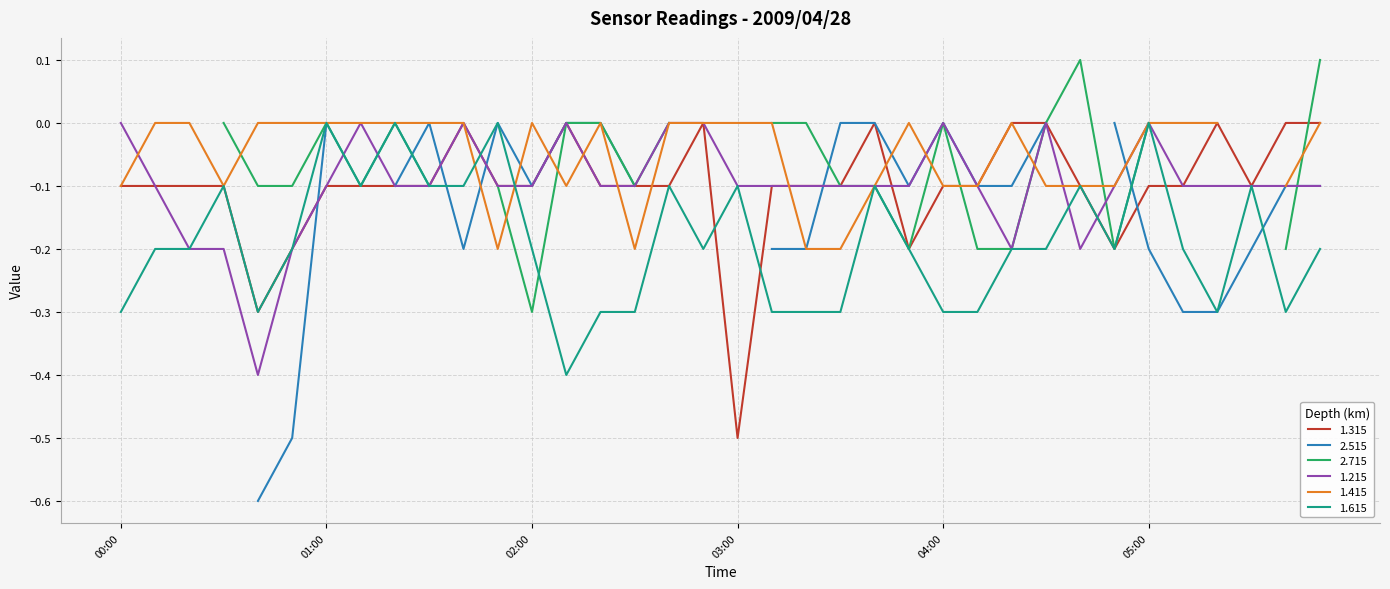

True or false: 1.615 has a value of -0.1 at 03:00.

True